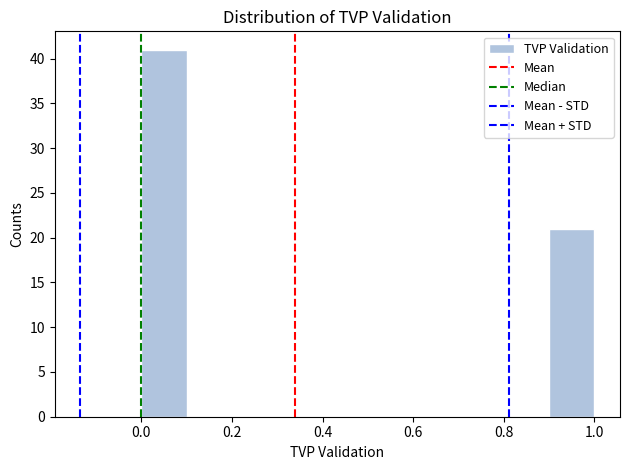

Which range on the x-axis has the tallest bar?

0.0 to 0.1